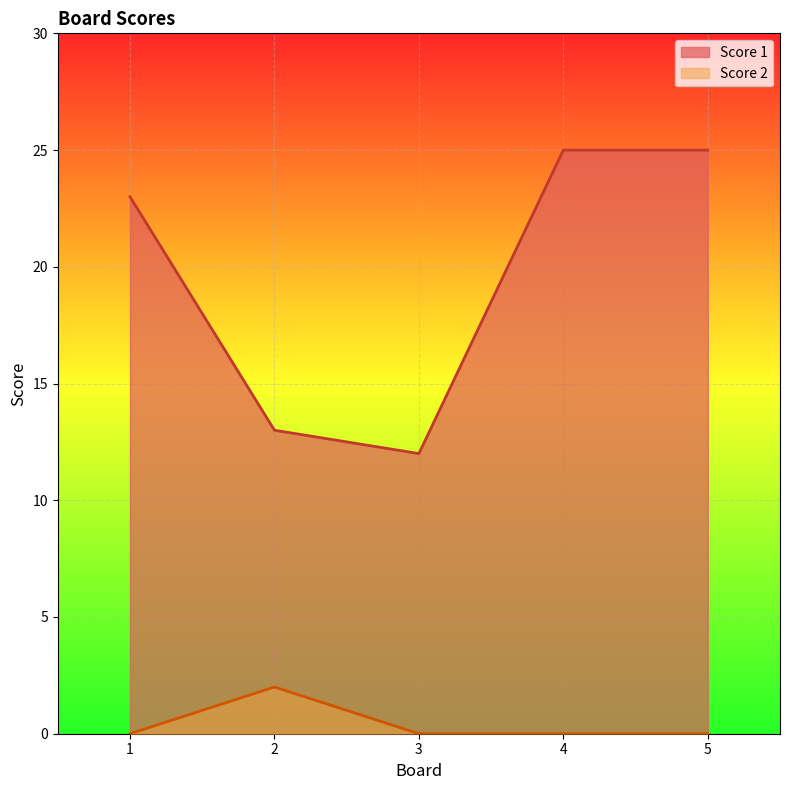

Which category has the highest value in the Score 2 series?

2